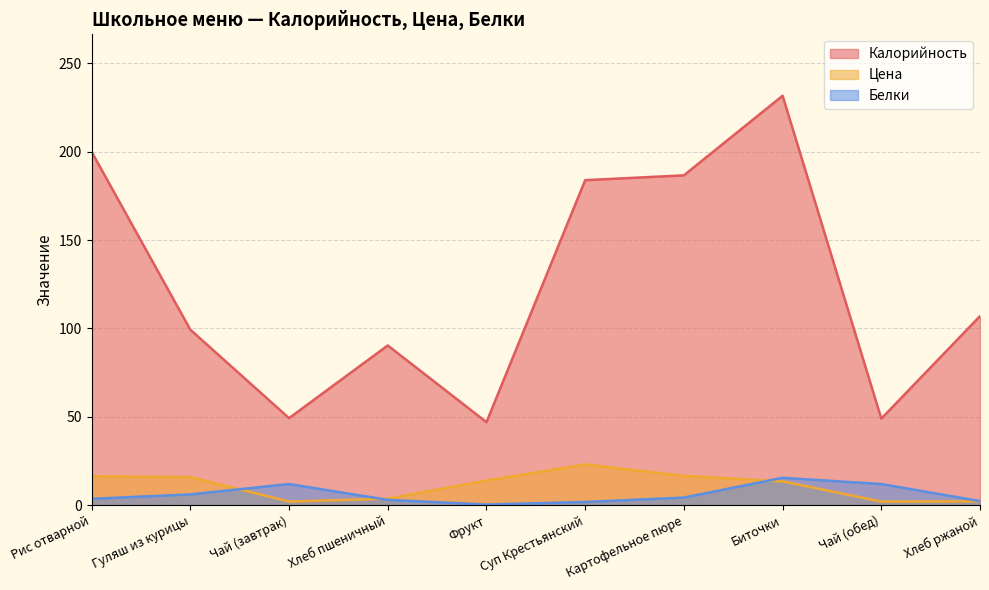

What are all the series names shown in the legend?

Калорийность, Цена, Белки